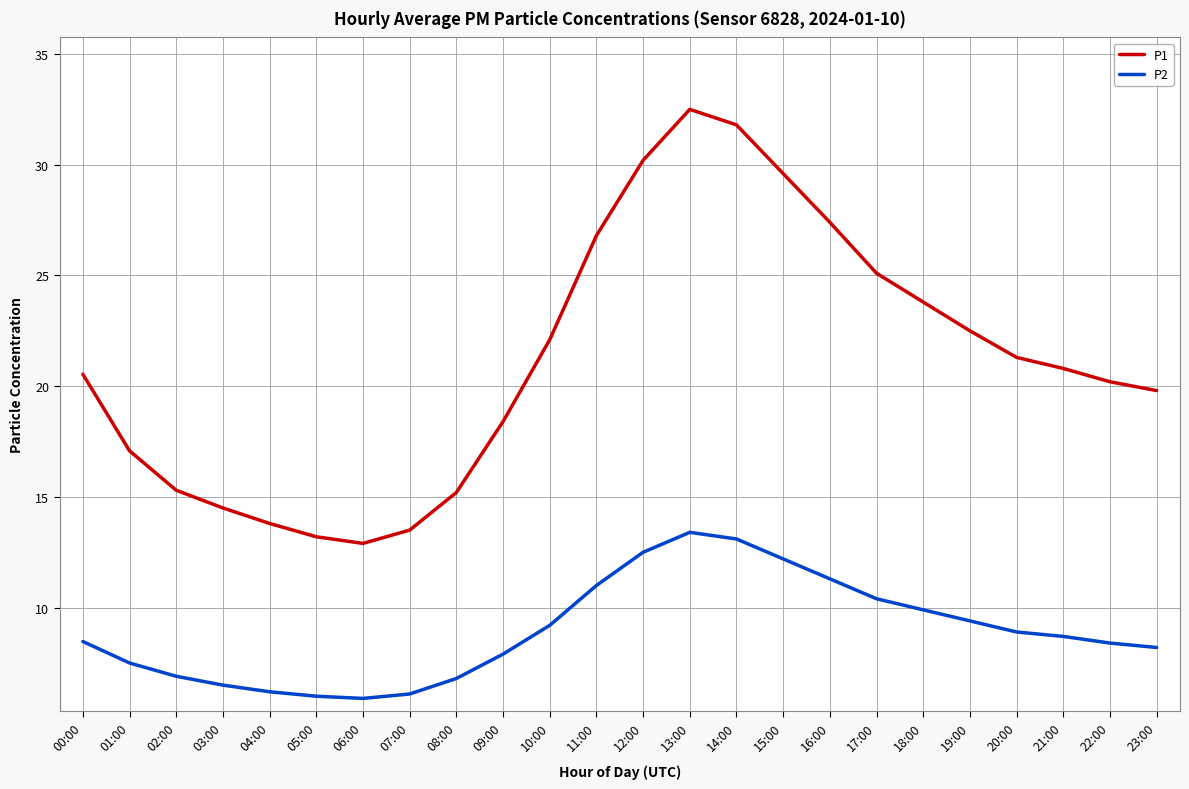

List the series in order of their peak value, lowest first.

P2, P1